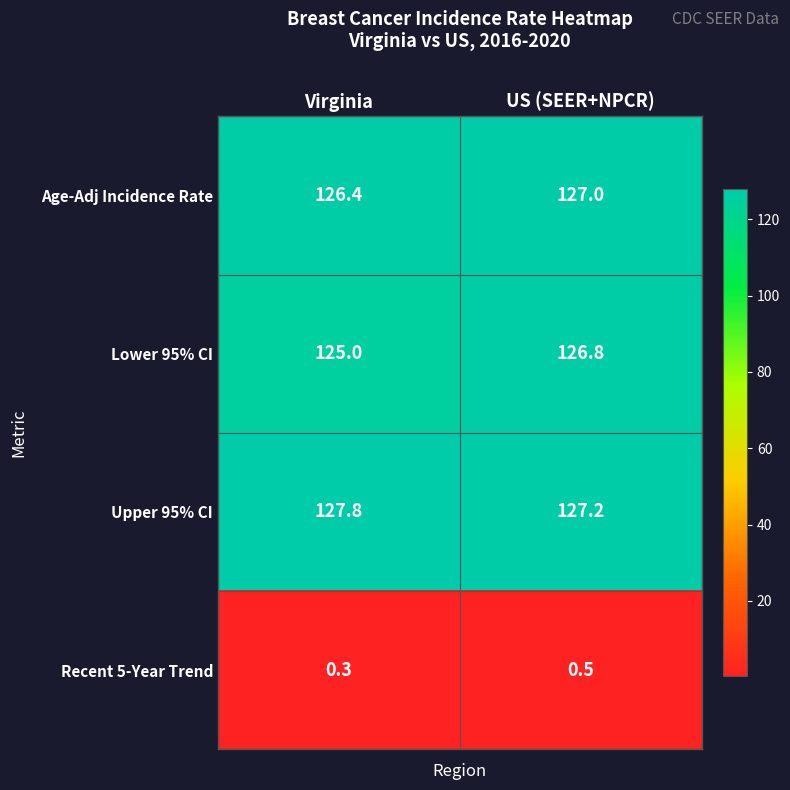

How many series are shown in this chart?

4